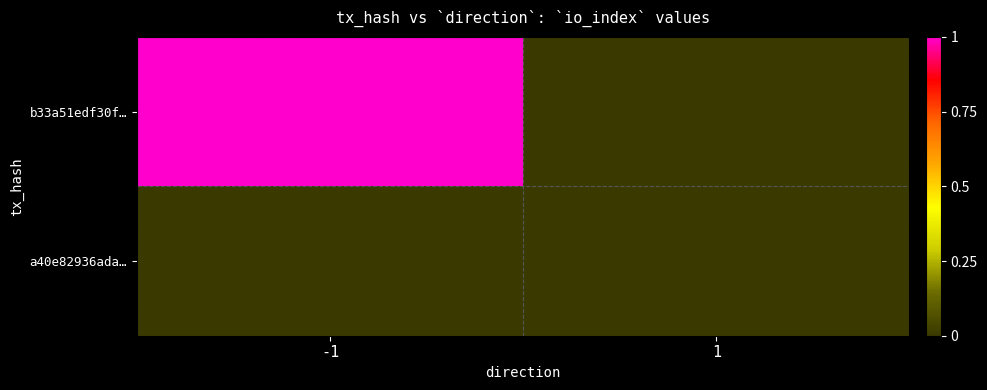

At which category is the sum across all series the highest?

-1